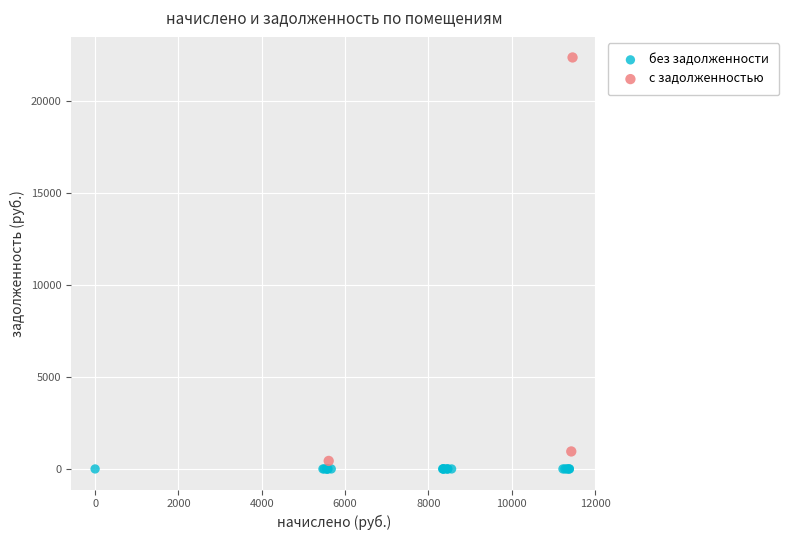

Which series reaches the maximum Y coordinate?

с задолженностью